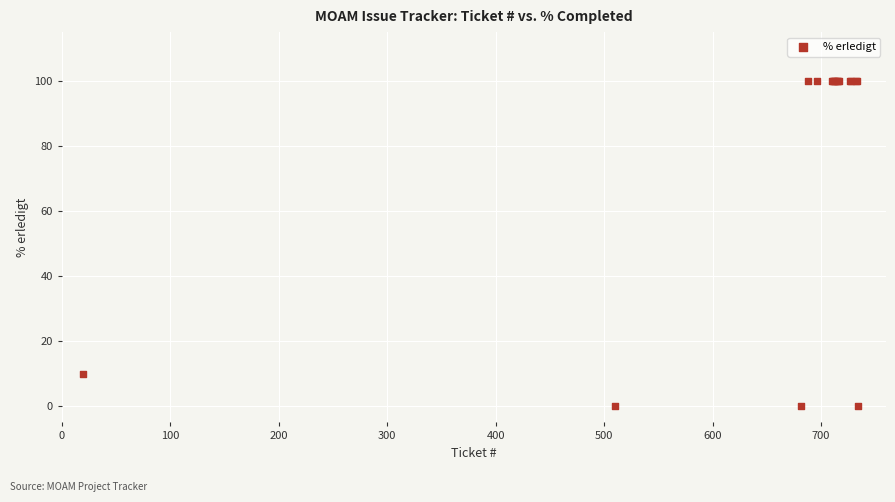

What Y value in the scatter plot is closest to 50?

10